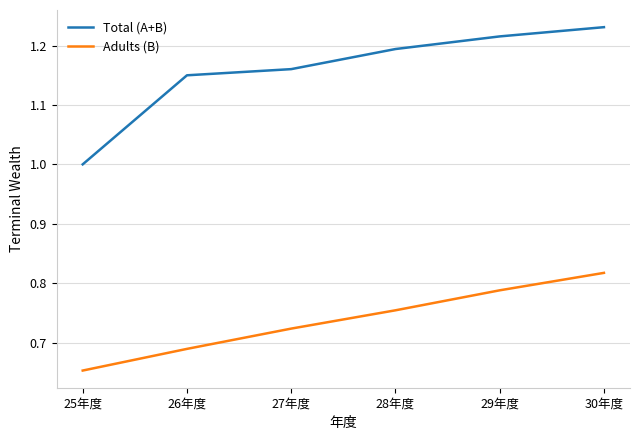

Which series has the largest total across all categories?

Total (A+B)